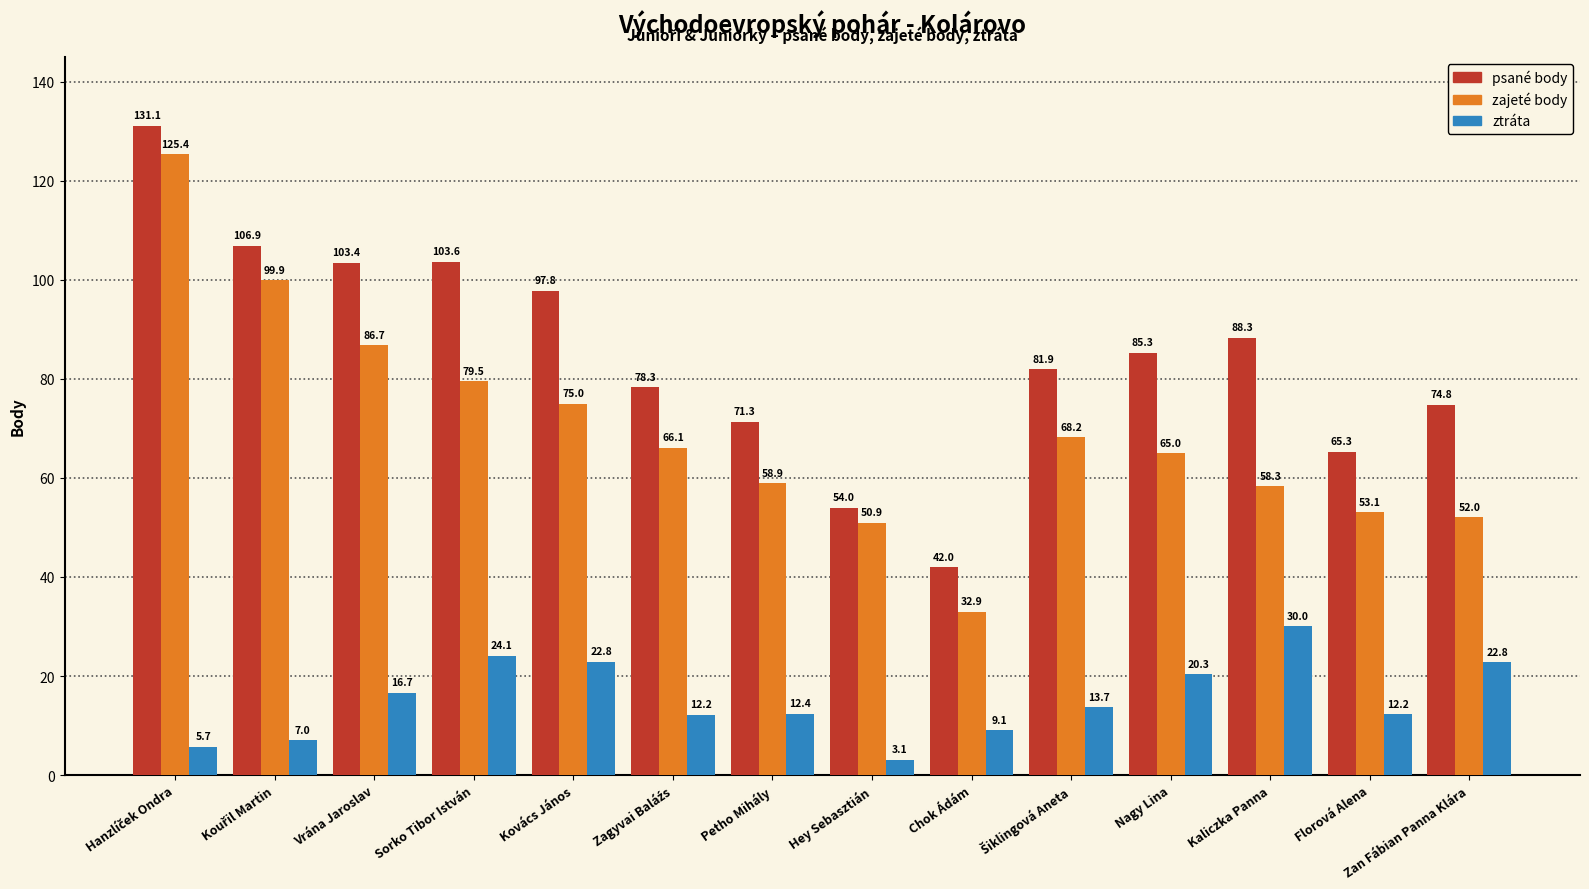

Which series has the largest range (max minus min)?

zajeté body